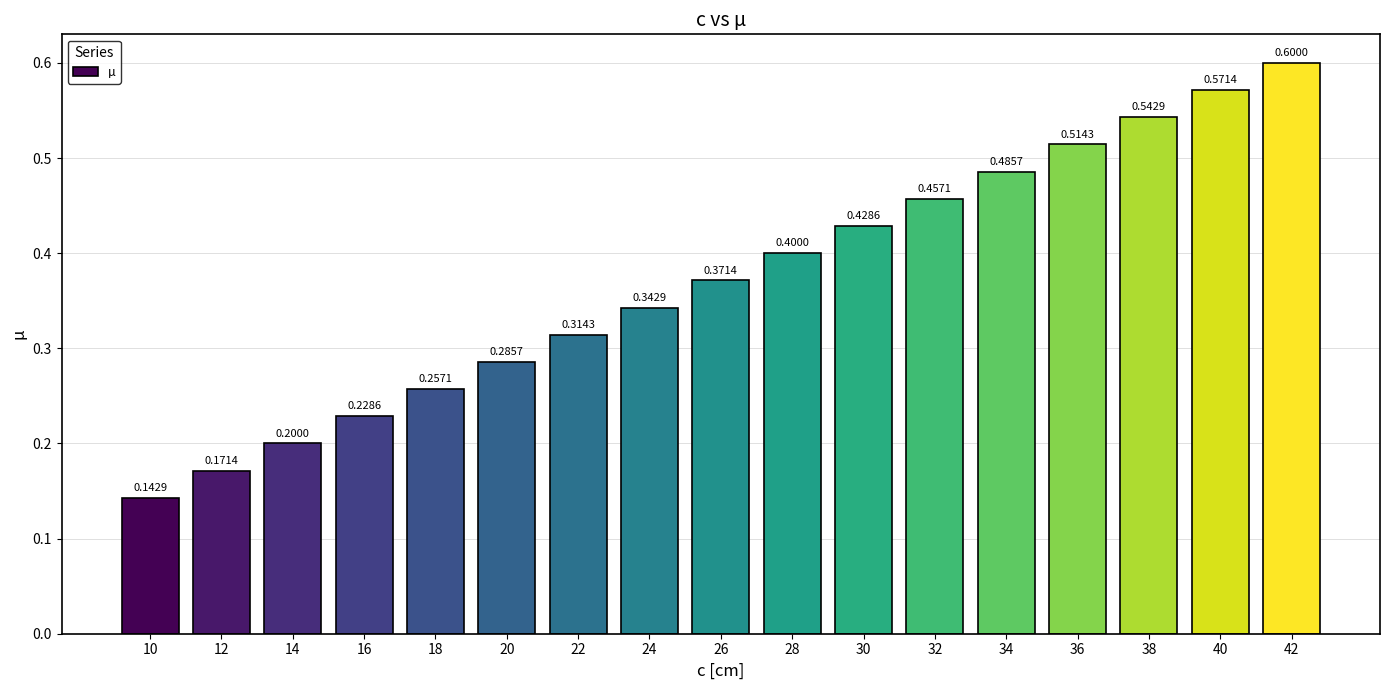

What is the sum of the values at 26 and 16?

0.6